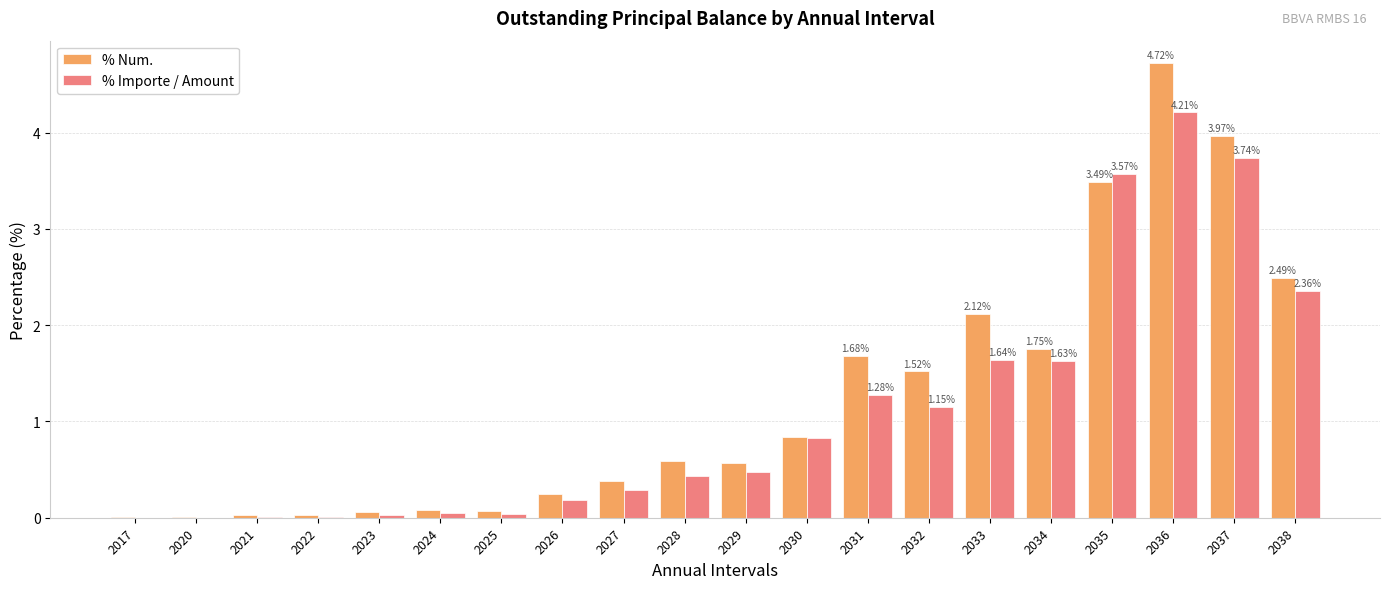

Is it true that % Importe / Amount equals 0.0 at 2017?

True